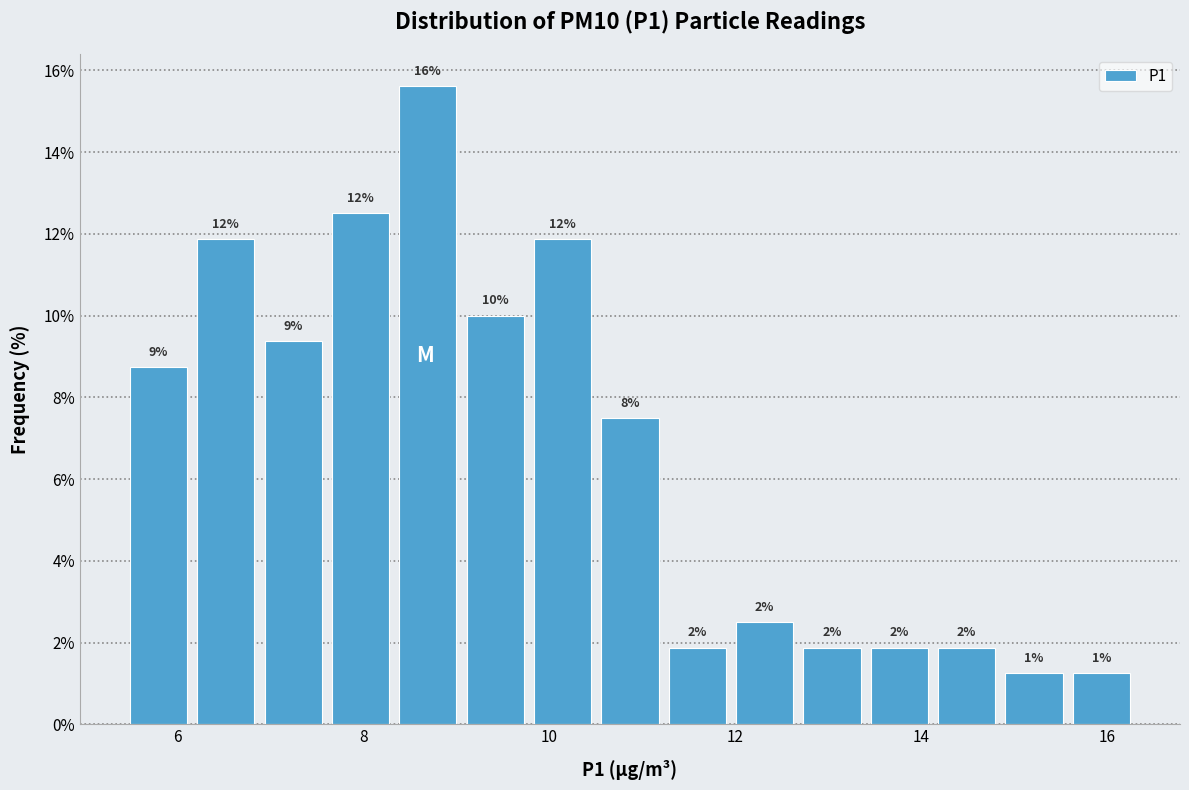

Read against the x-axis, roughly where is the centre of the tallest bar?

8.6